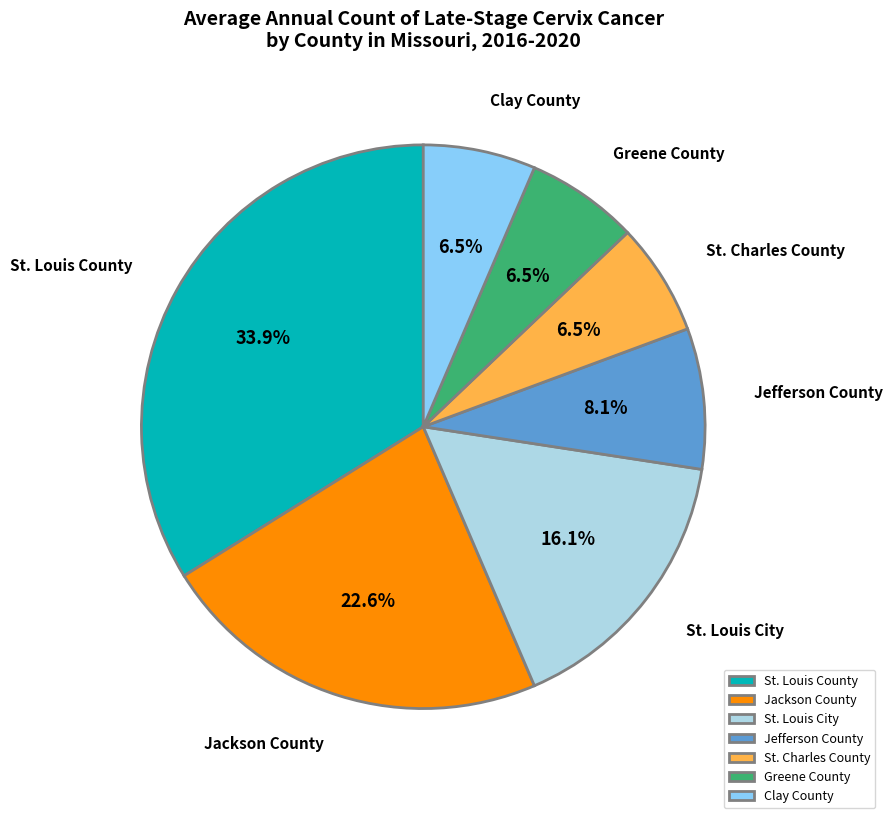

Is the sum of Jefferson County and Greene County greater than half?

No